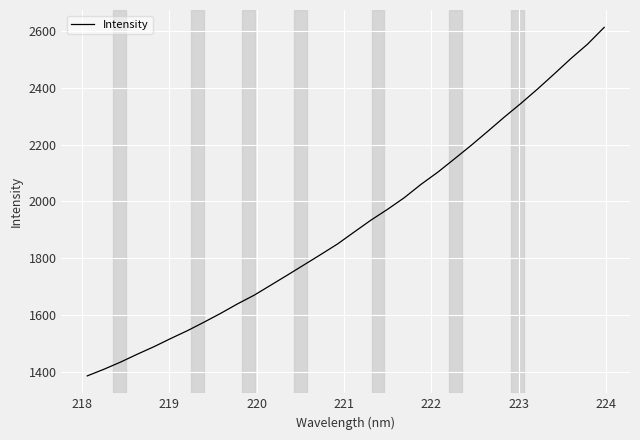

What is the maximum value shown in the chart?

2612.8